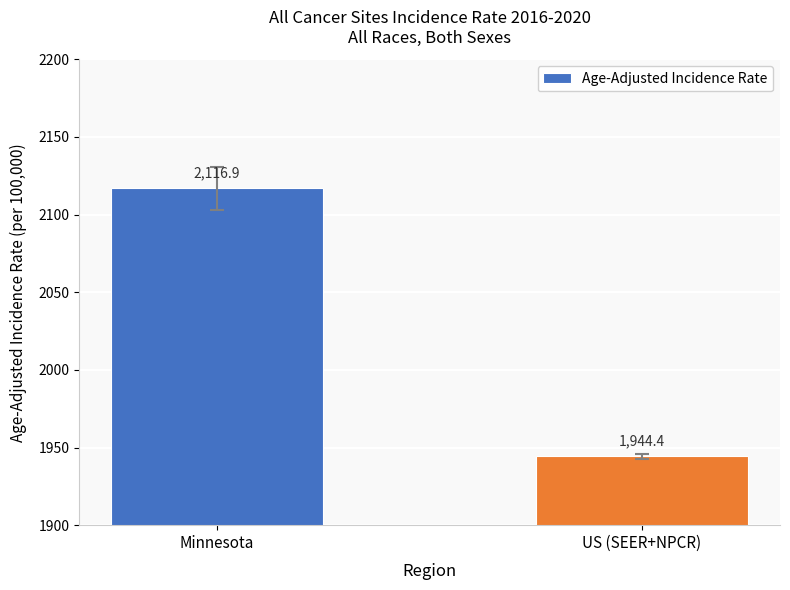

Is it true that the value at Minnesota is 975.6?

False